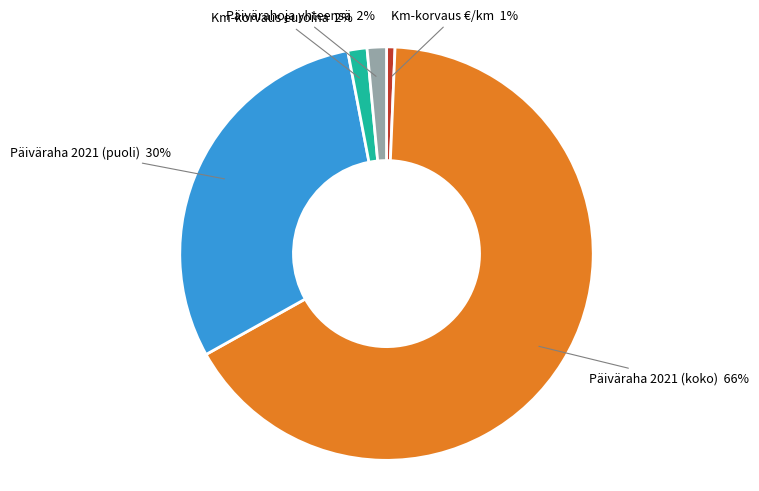

Is the sum of Päiväraha 2021 (puoli) and Päivärahoja yhteensä greater than half?

No